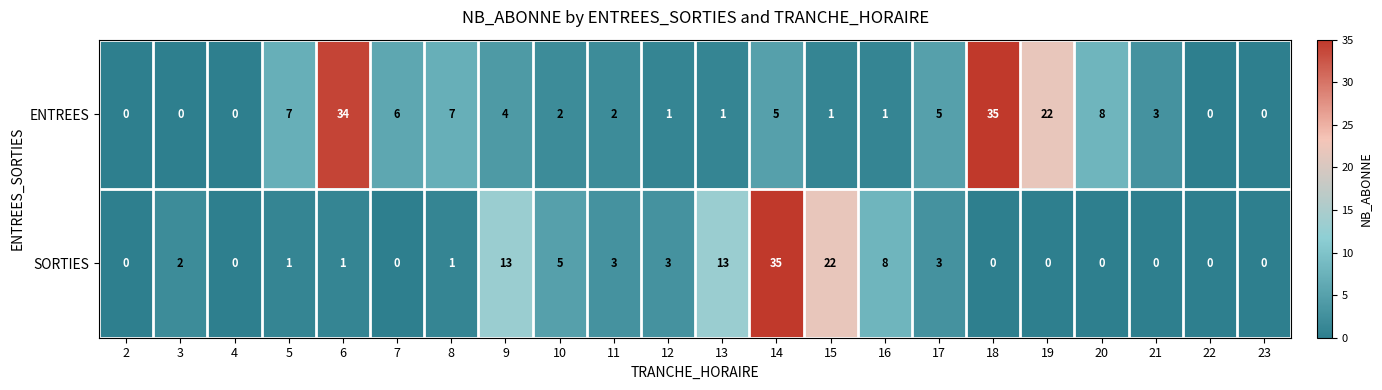

Which series changed the most between 8 and 21?

ENTREES